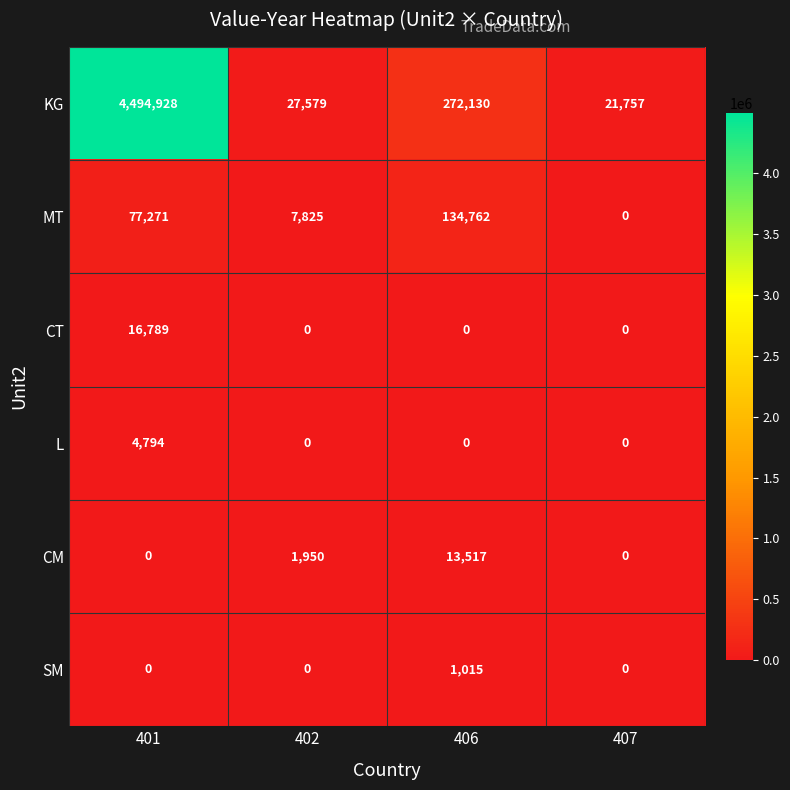

What is the sum of all CM values?

15467